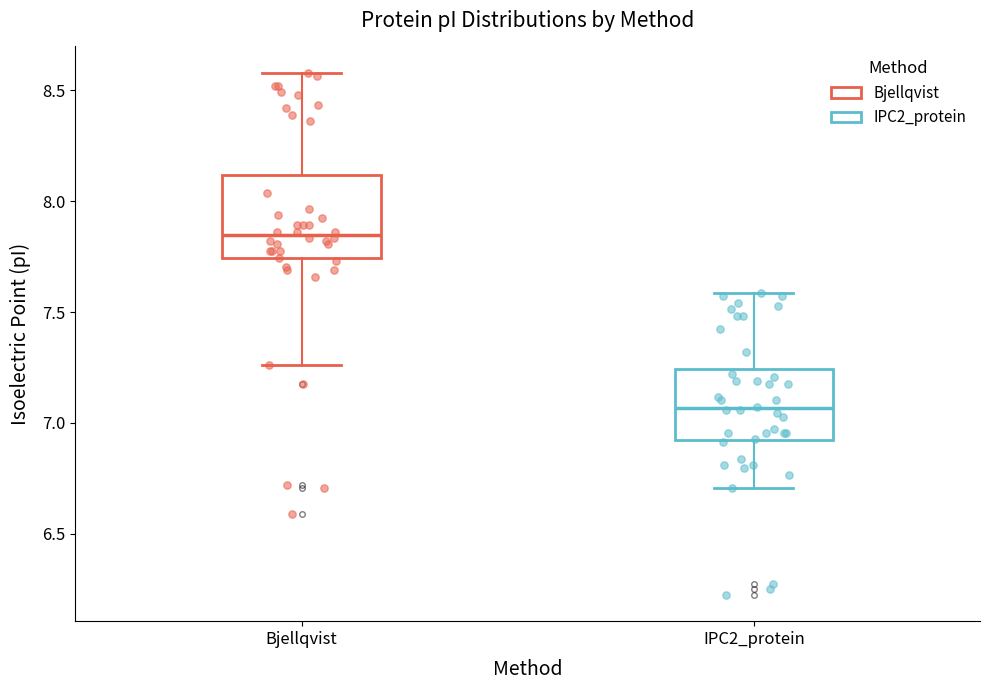

Which box's median line is the highest?

Bjellqvist